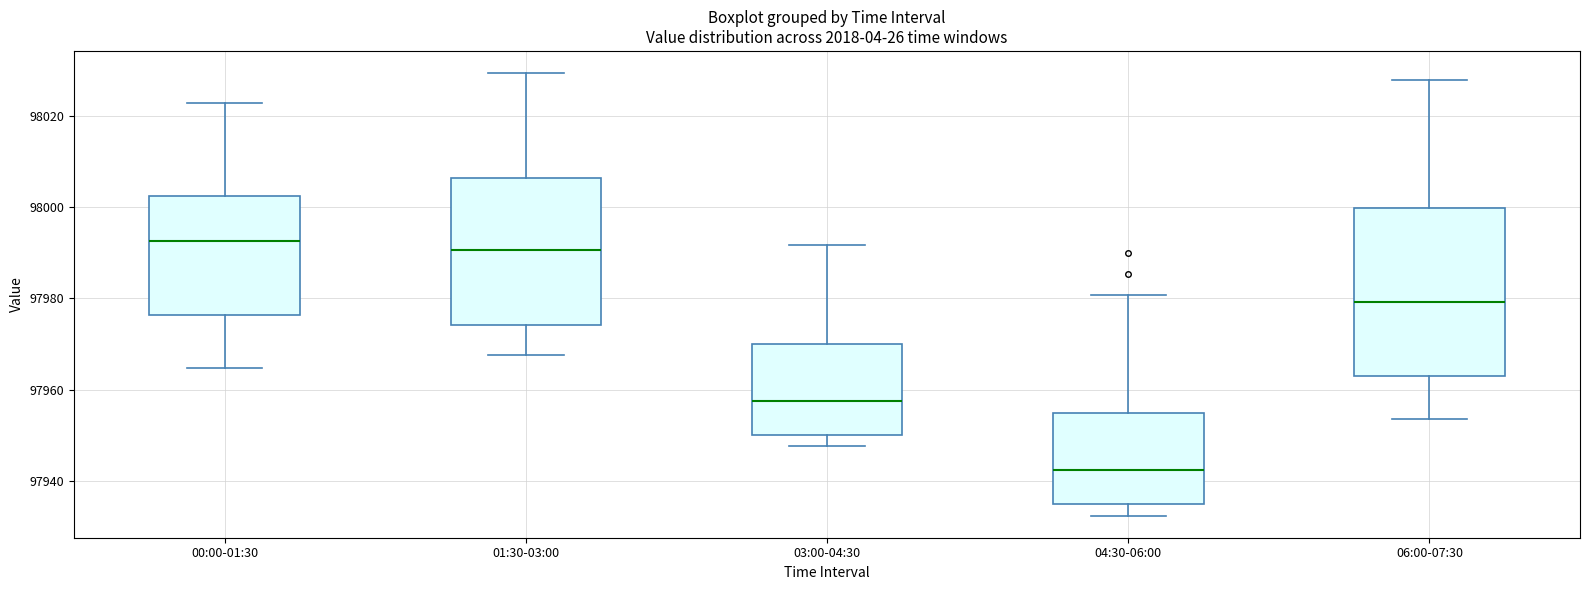

Where does the median line of the box for 06:00-07:30 sit on the y-axis? The values are not printed on the chart, so give them approximately, as read against the axis.

97980